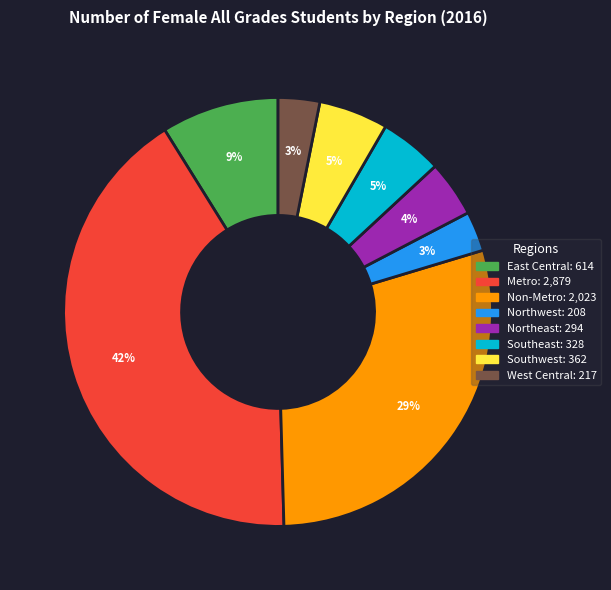

Does Northeast account for over 50% of the chart?

No